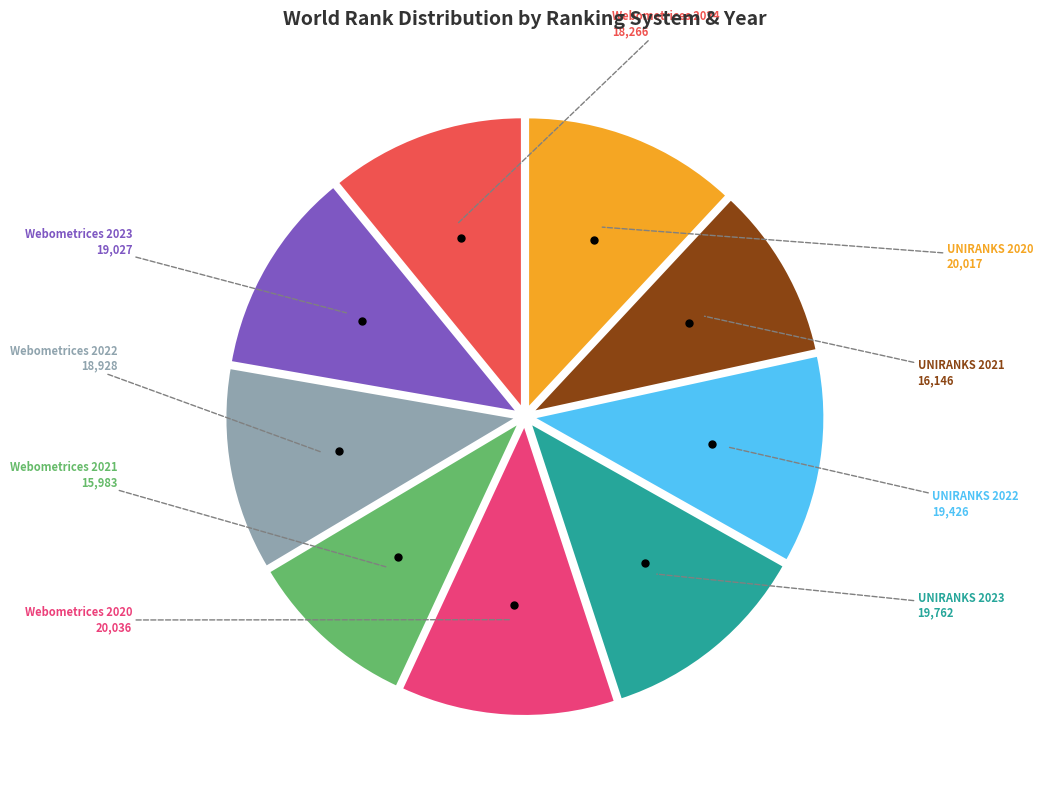

Does any single category account for the majority?

No